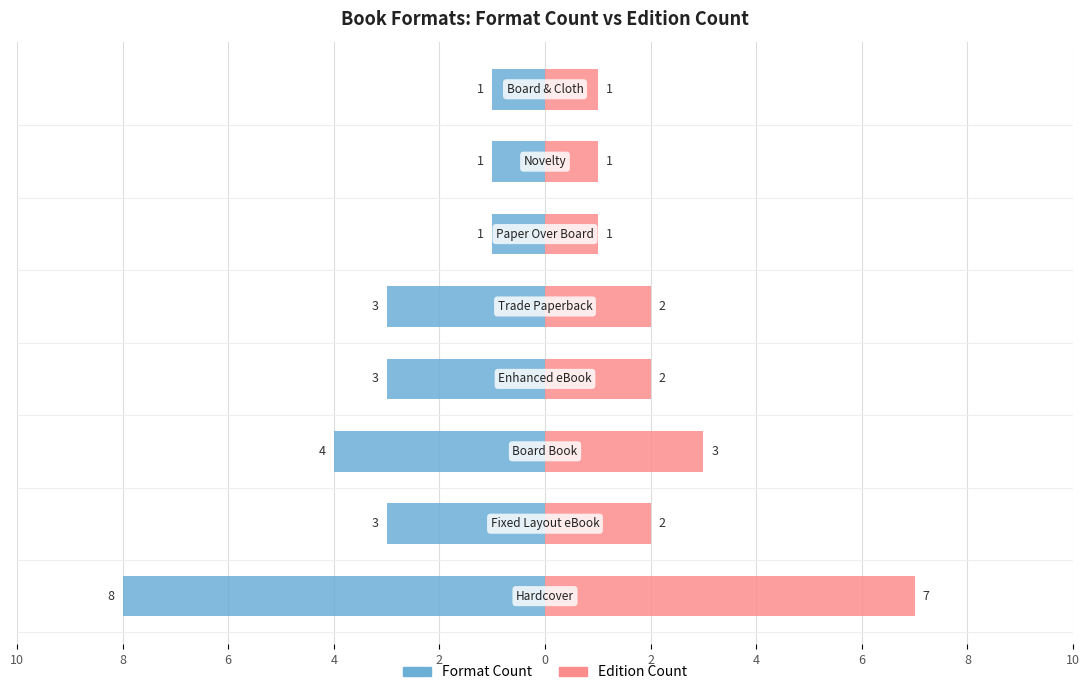

Between 2 and 6, which is larger?

2